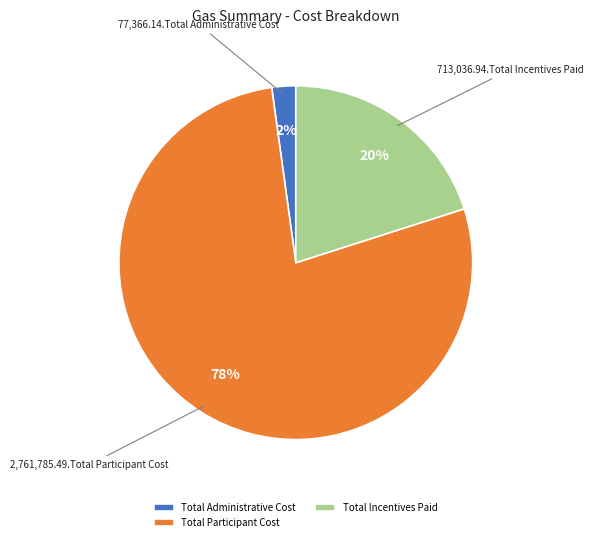

What is the smallest slice in the pie chart?

Total Administrative Cost